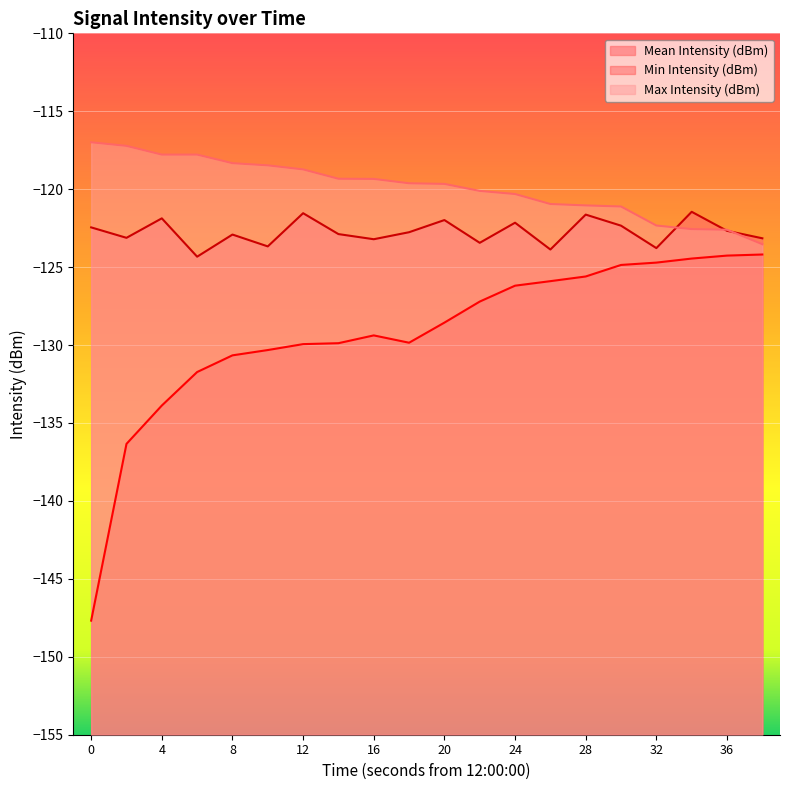

Where is the first local minimum for Min Intensity (dBm)?

18